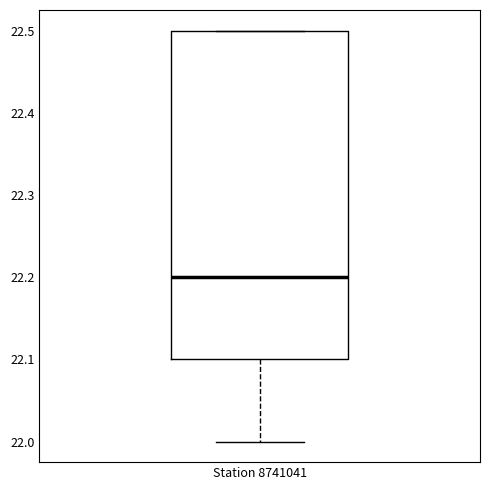

Where is the lower edge of the box for Station 8741041 on the y-axis? The values are not printed on the chart, so give them approximately, as read against the axis.

22.1